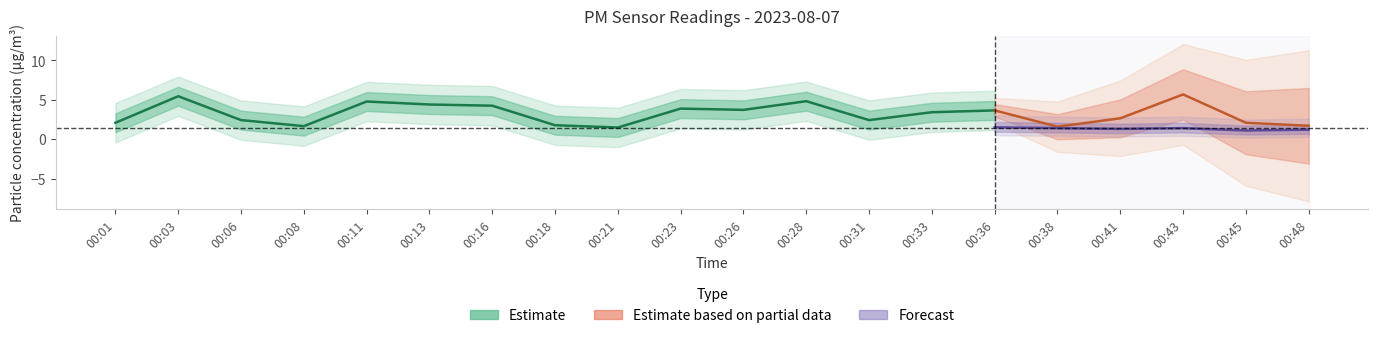

The P2 series shows 0.6 at 00:16. True or false?

False